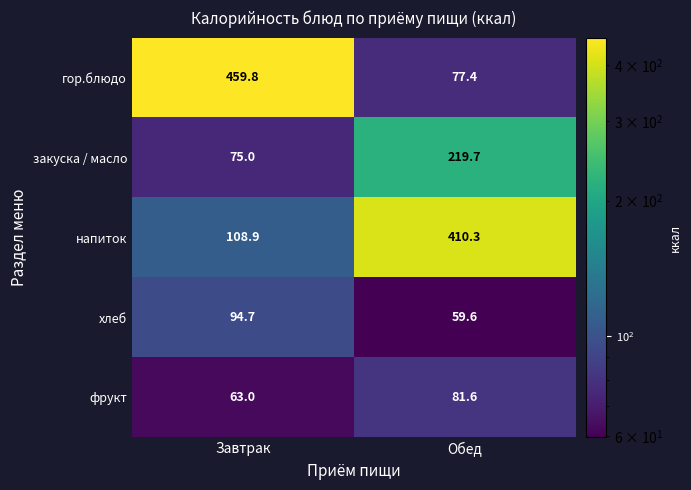

Which label corresponds to the largest value in the chart?

Завтрак